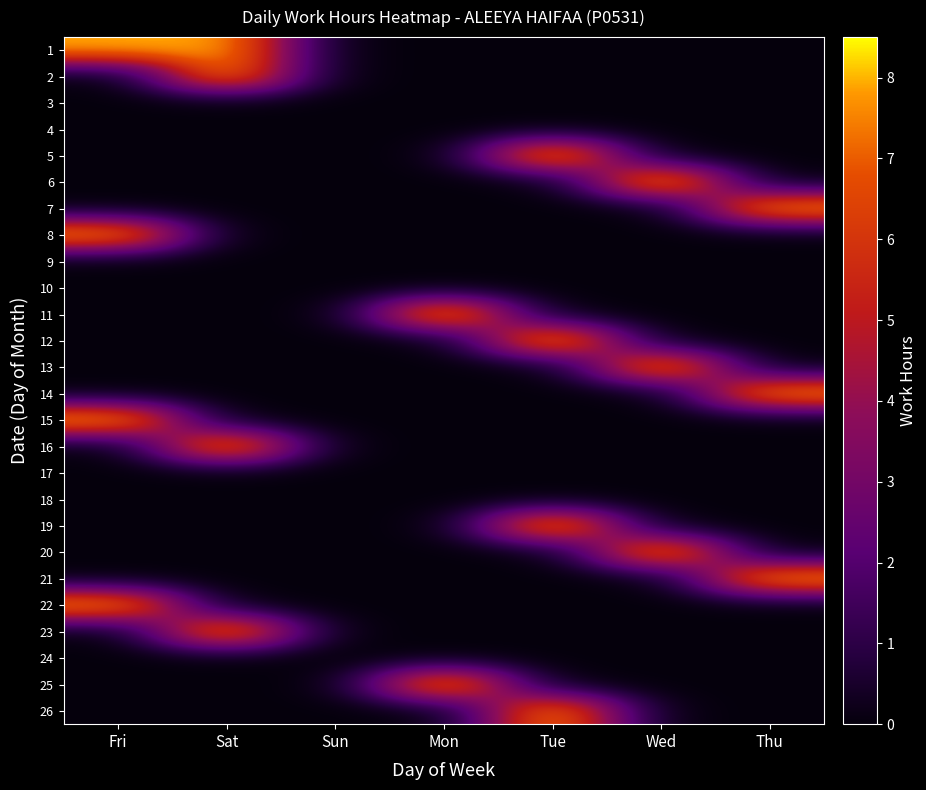

At how many categories does at least one series exceed 6?

6